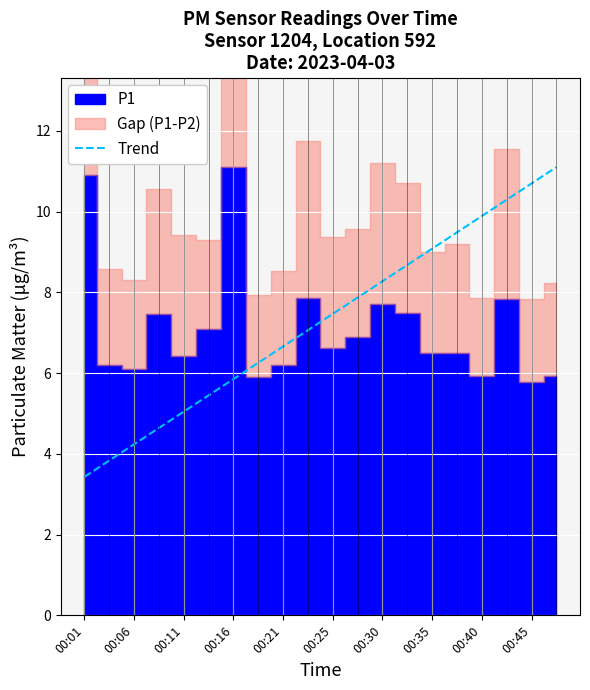

The value of Trend at 00:45 is 10.7. True or false?

True